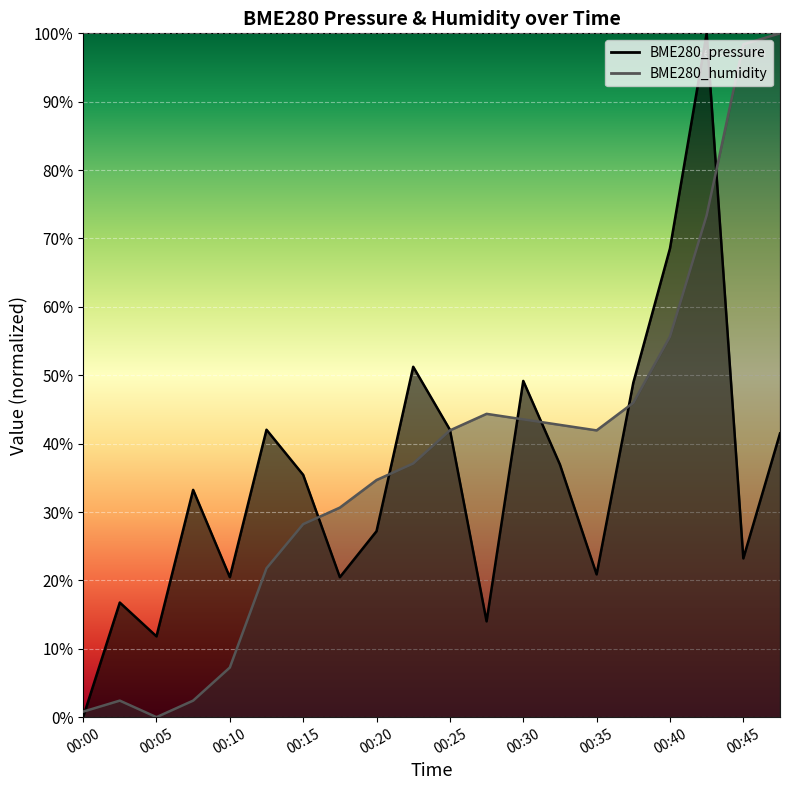

Reading left to right, extract all data points from this chart.

BME280_pressure: 00:00=0.0	00:02=16.8	00:05=11.8	00:07=33.2	00:10=20.5	00:12=42.0	00:15=35.4	00:17=20.5	00:20=27.2	00:22=51.2	00:25=42.0	00:27=14.0	00:30=49.2	00:32=36.9	00:35=20.9	00:37=48.9	00:40=68.5	00:42=100.0	00:45=23.2	00:47=41.5
BME280_humidity: 00:00=0.8	00:02=2.4	00:05=0.0	00:07=2.4	00:10=7.3	00:12=21.8	00:15=28.2	00:17=30.6	00:20=34.7	00:22=37.1	00:25=41.9	00:27=44.4	00:30=43.5	00:32=42.7	00:35=41.9	00:37=46.0	00:40=55.6	00:42=73.4	00:45=98.4	00:47=100.0